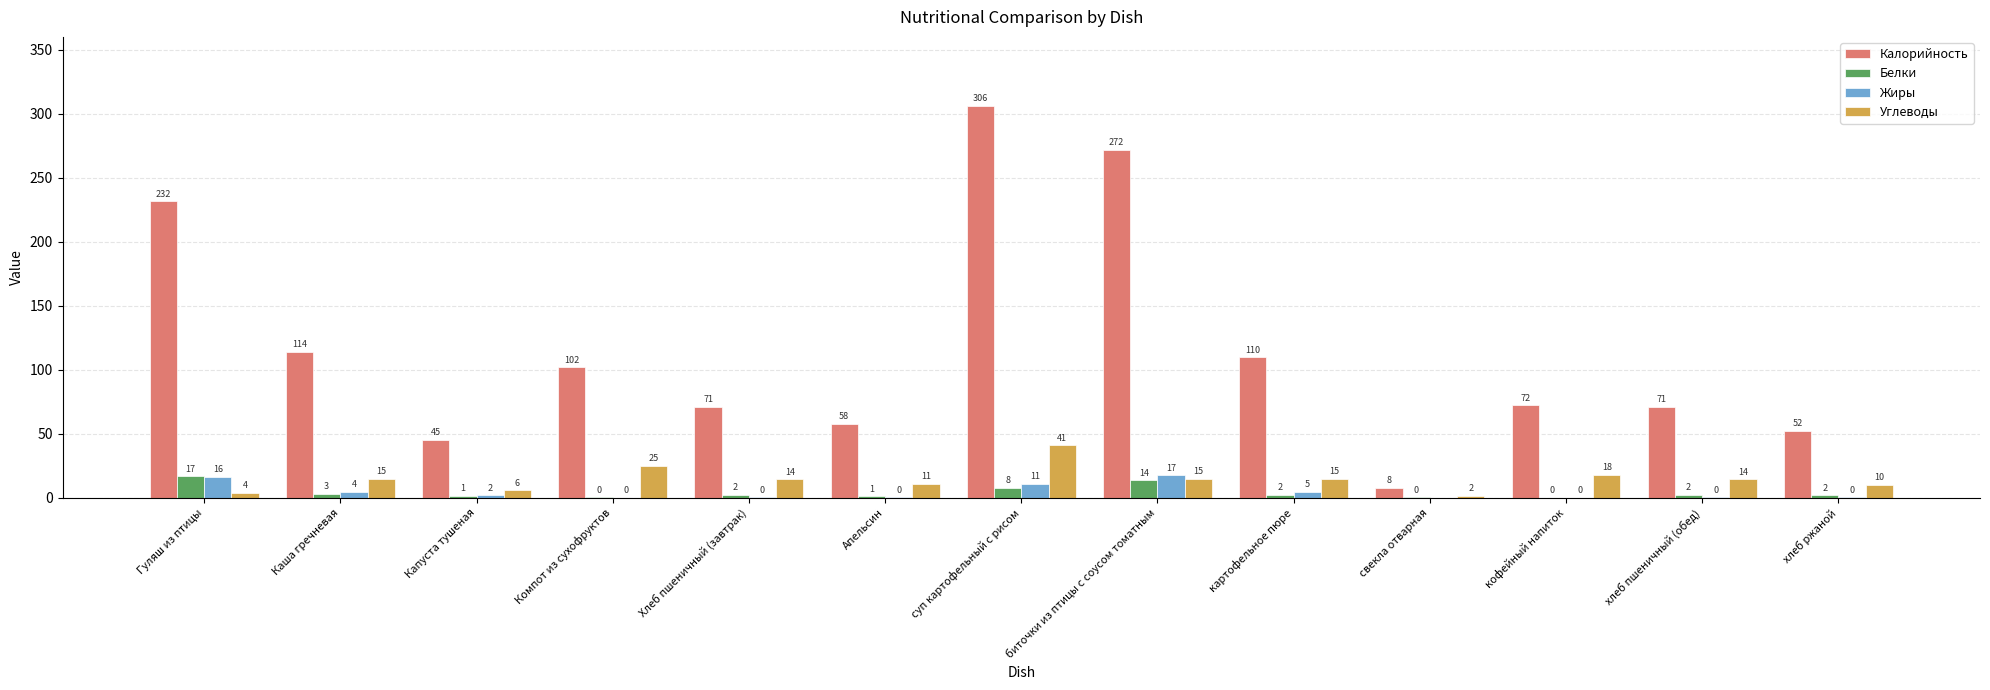

Are the bars grouped side by side (vs. stacked)?

Yes